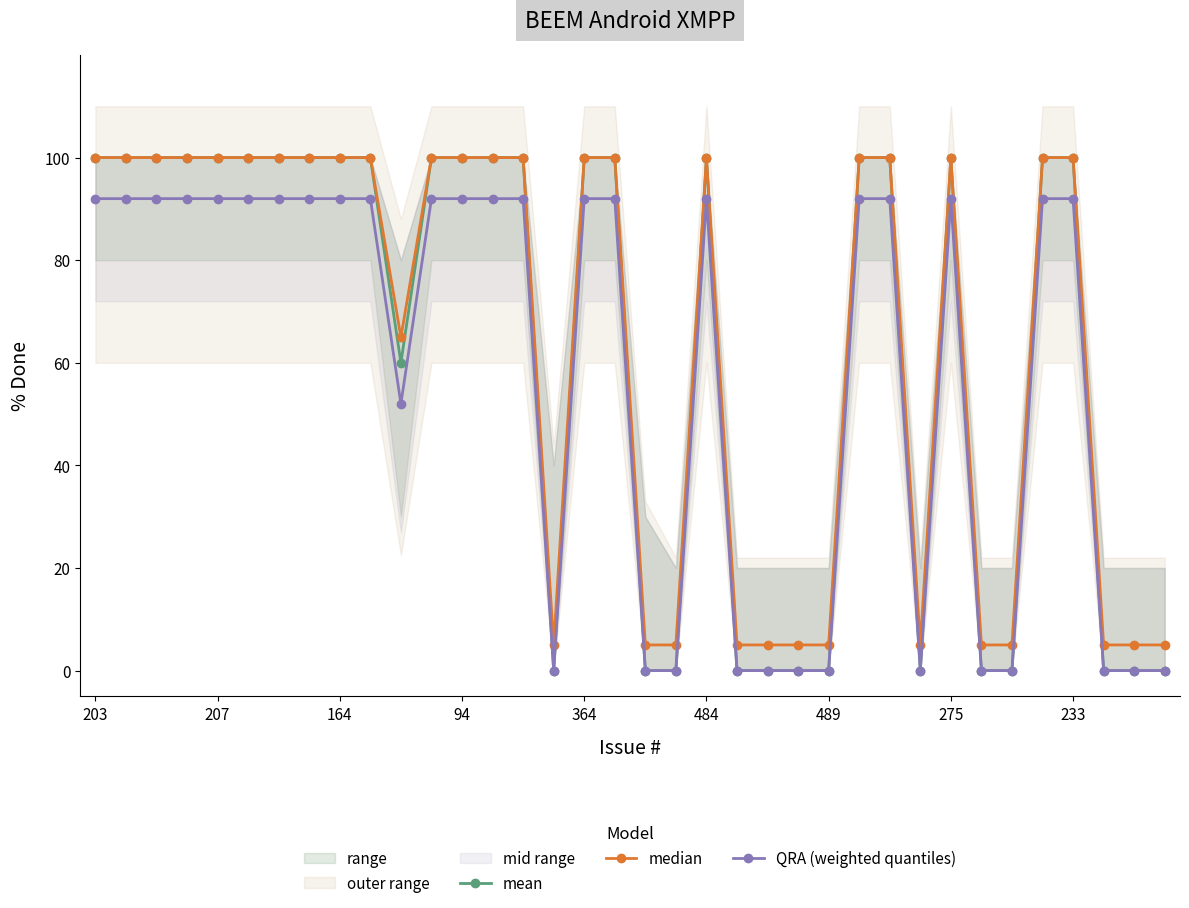

What is the approximate value of median at 11?

100